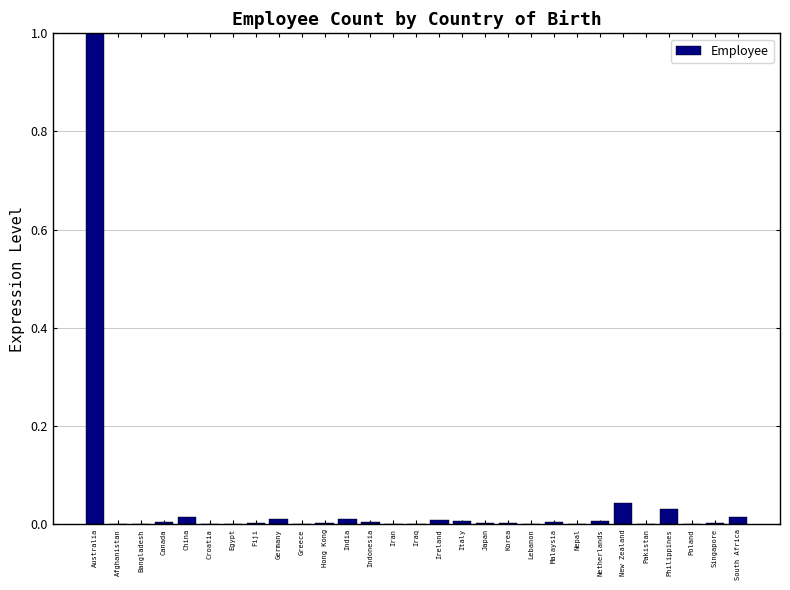

What is the greatest value displayed?

1.0